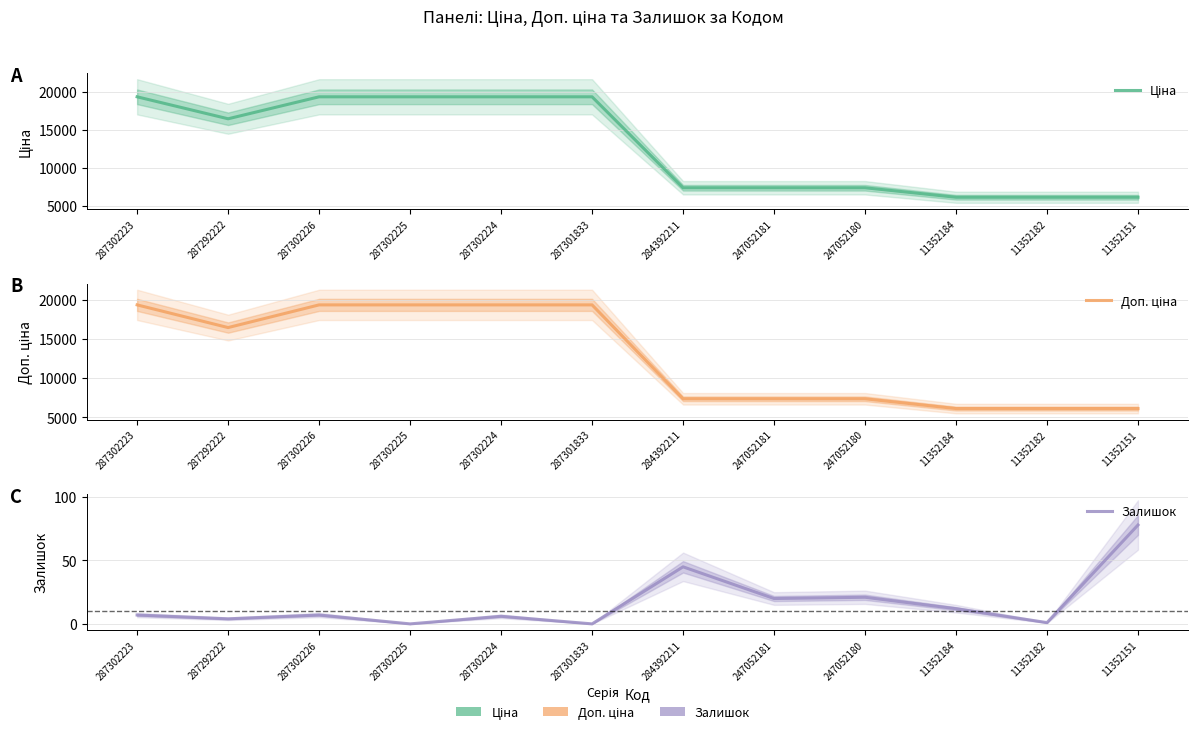

Which series has the largest range (max minus min)?

Ціна